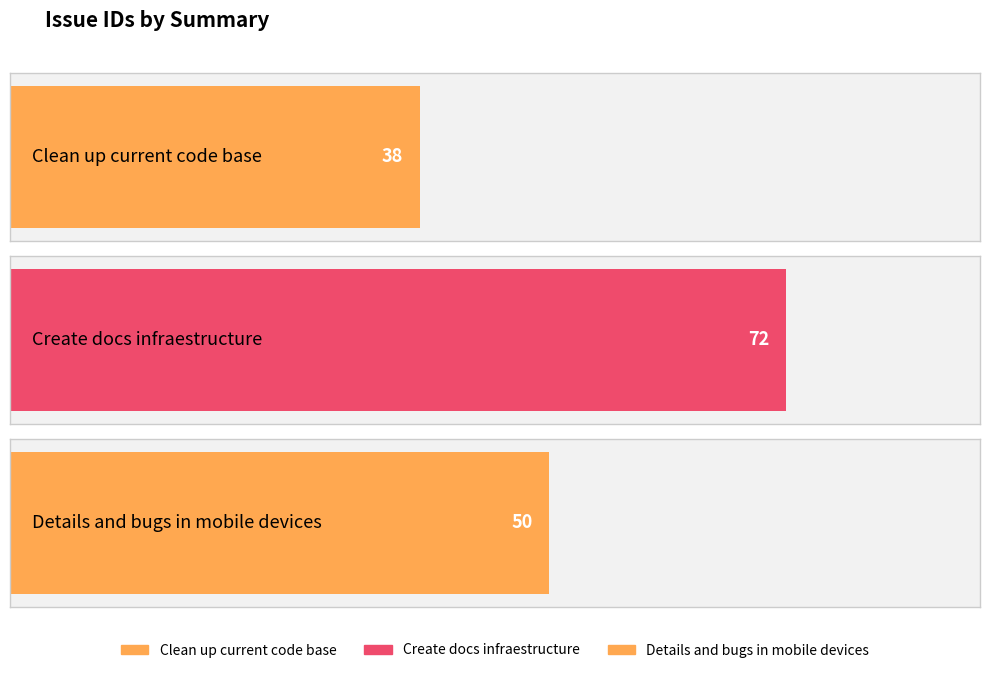

Are the bars grouped side by side (vs. stacked)?

No